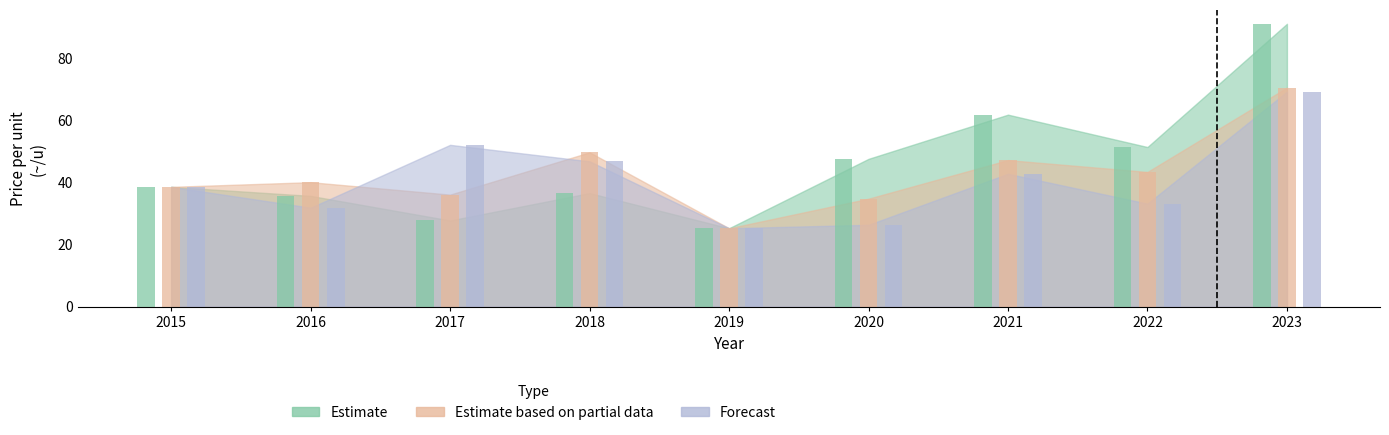

What is the value of the Forecast bar at the 8th from the left?

33.1